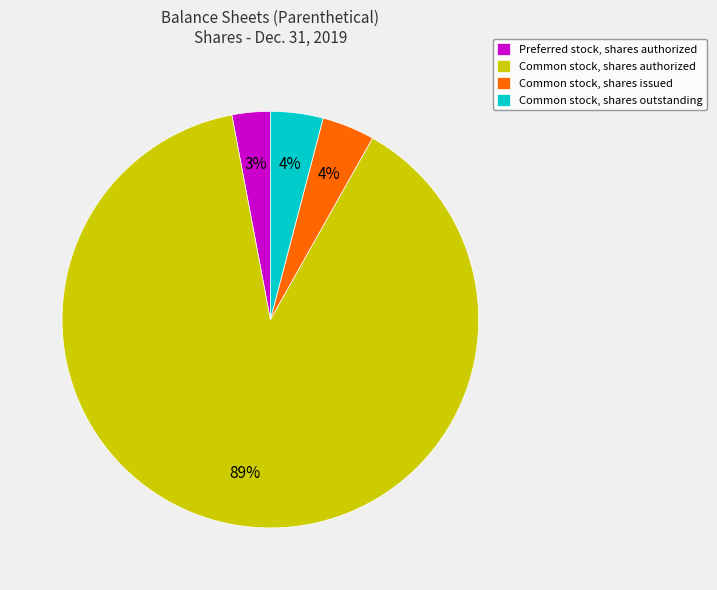

Which category accounts for the majority?

Common stock, shares authorized